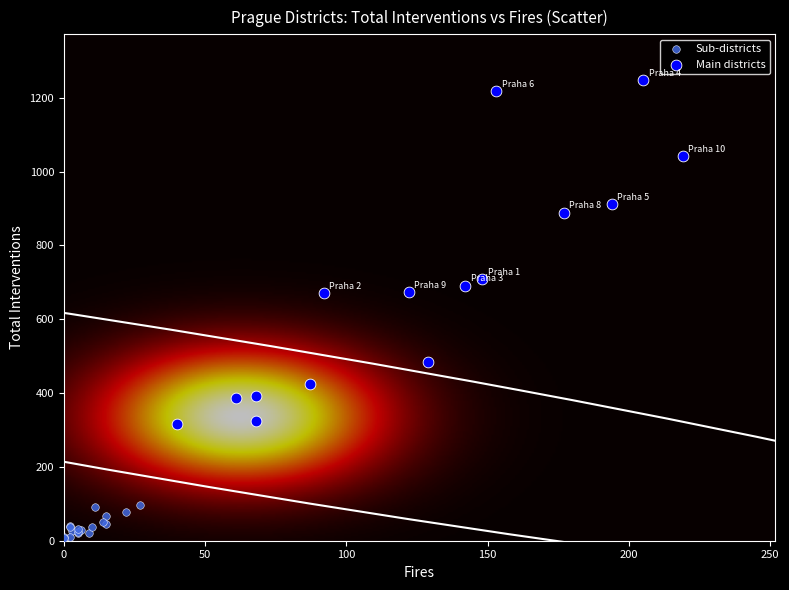

Which series reaches the maximum Y coordinate?

Main districts